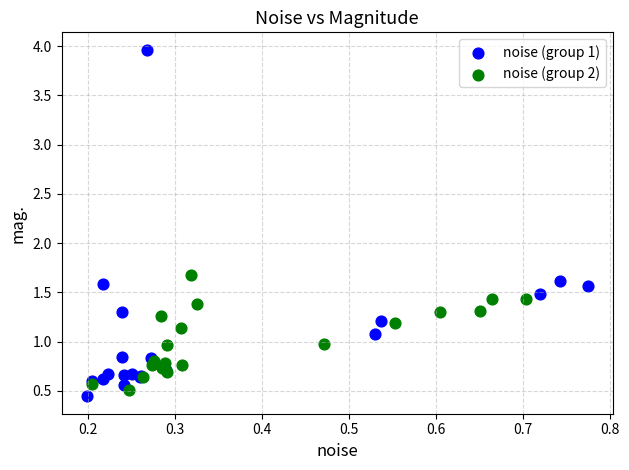

Which series has the largest Y range (max minus min)?

noise (group 1)